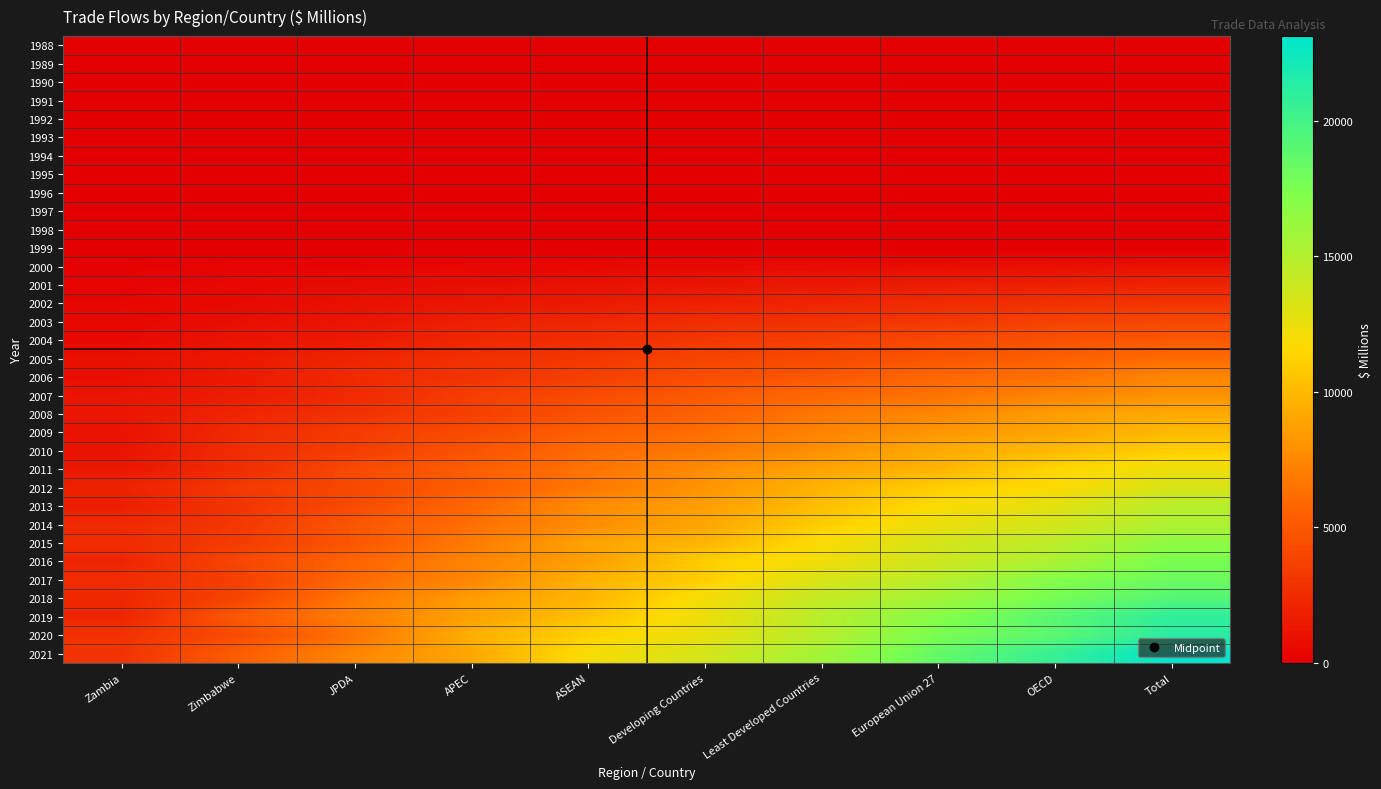

What is the total value across all series at ASEAN?

134647.1